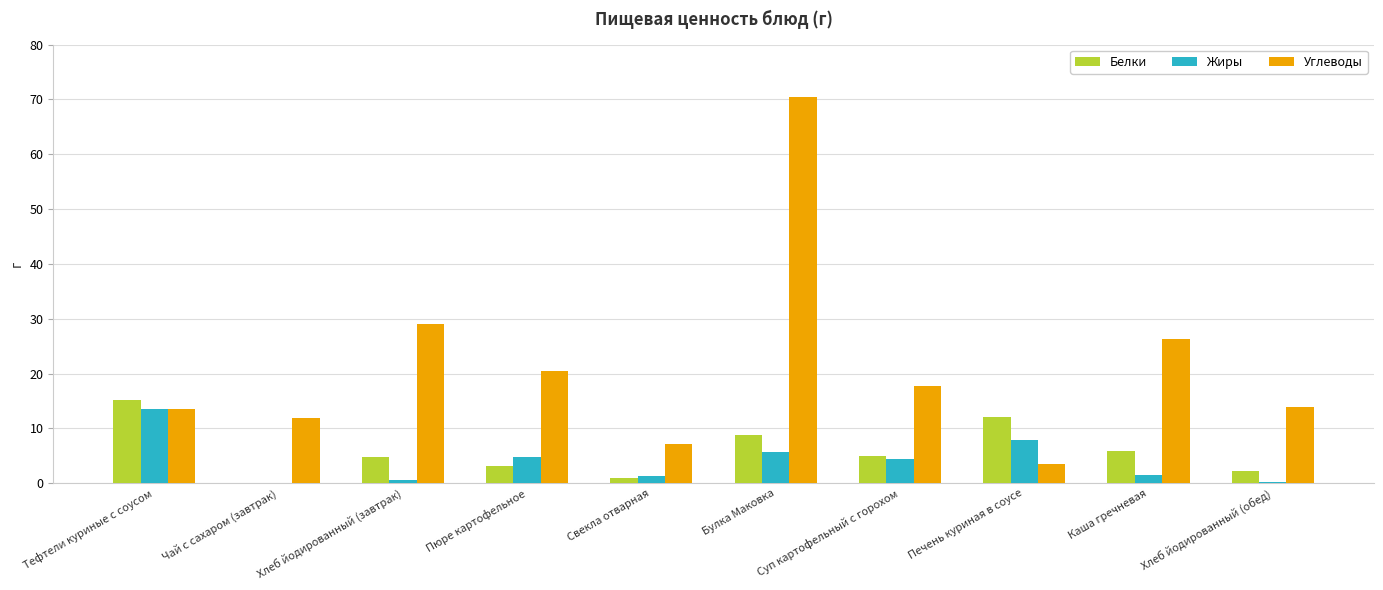

What are all the series names shown in the legend?

Белки, Жиры, Углеводы